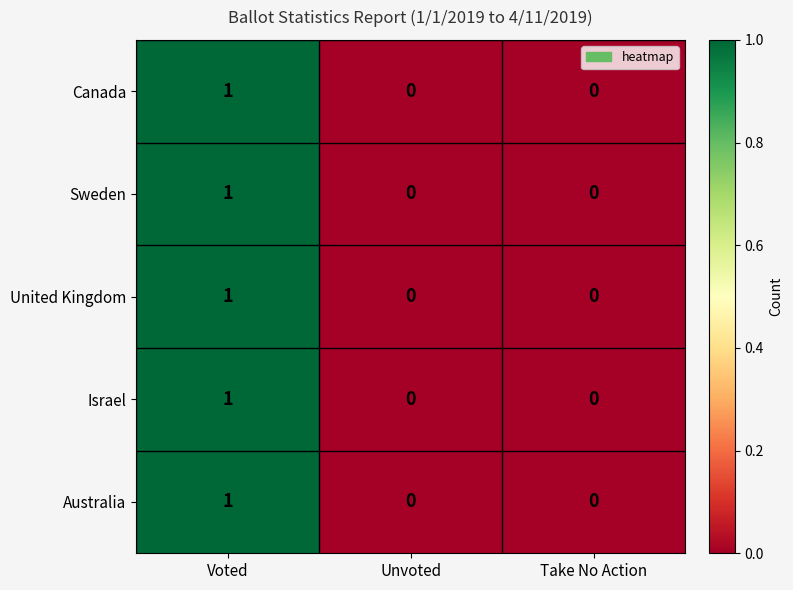

What is the total value across all series at Voted?

5